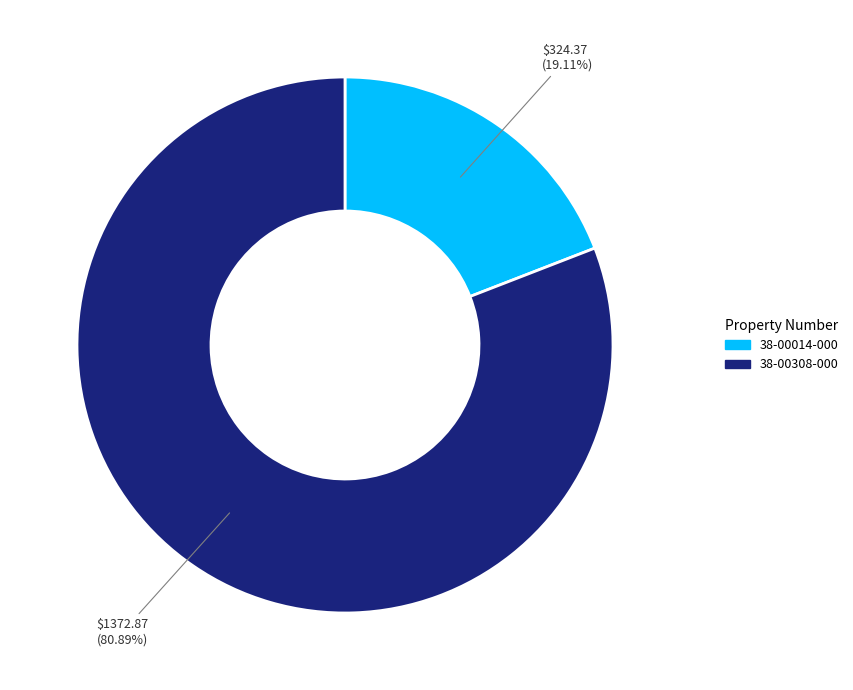

How many slices are in this pie chart?

2